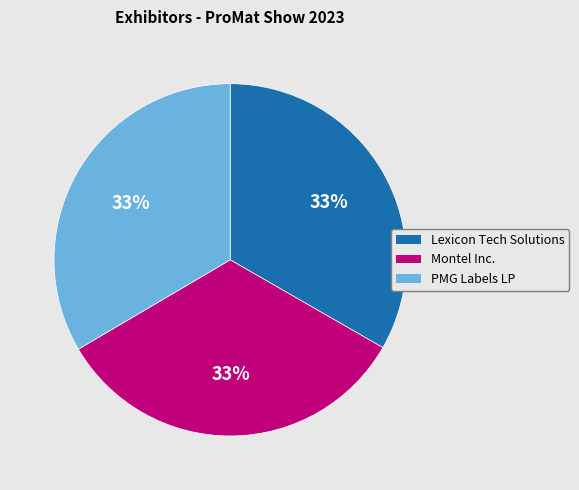

To the nearest percent, what percentage of the pie is PMG Labels LP?

33%